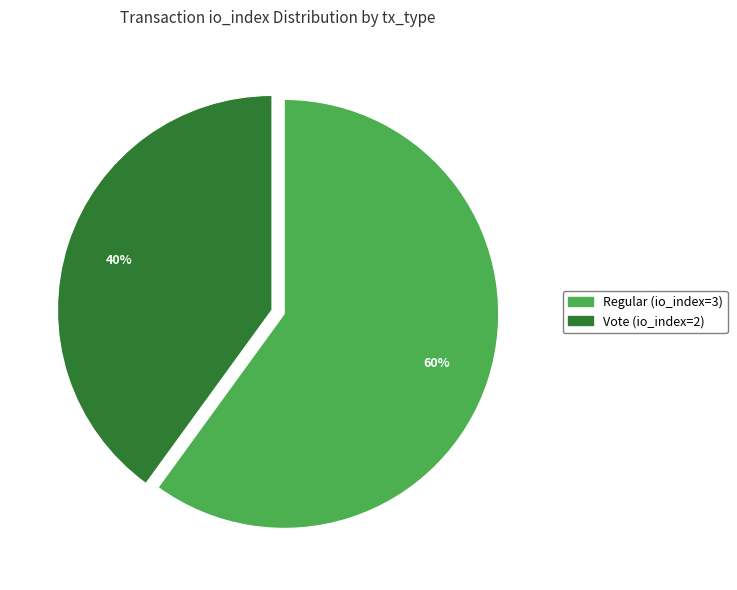

To the nearest percent, what is the difference between the Regular (io_index=3) and Vote (io_index=2) slice percentages?

20%